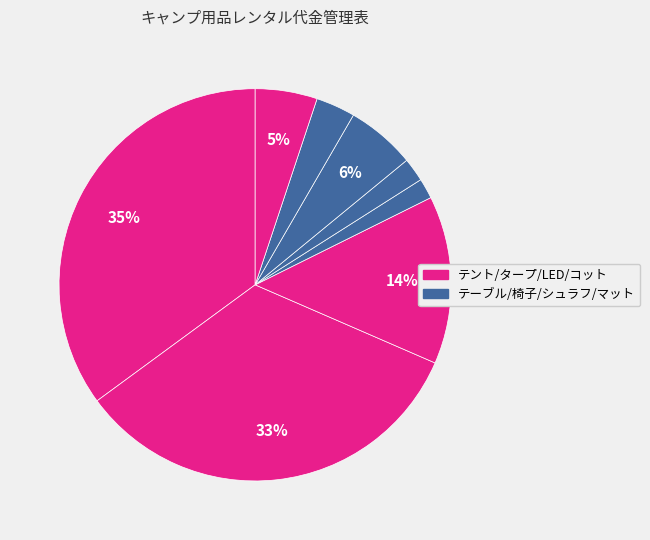

How many slices are in this pie chart?

8